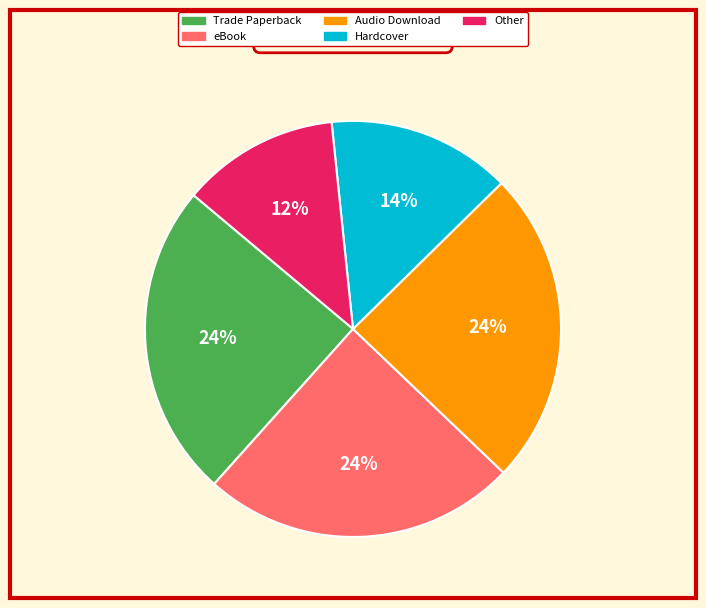

To the nearest percent, what percentage of the pie is Other?

12%